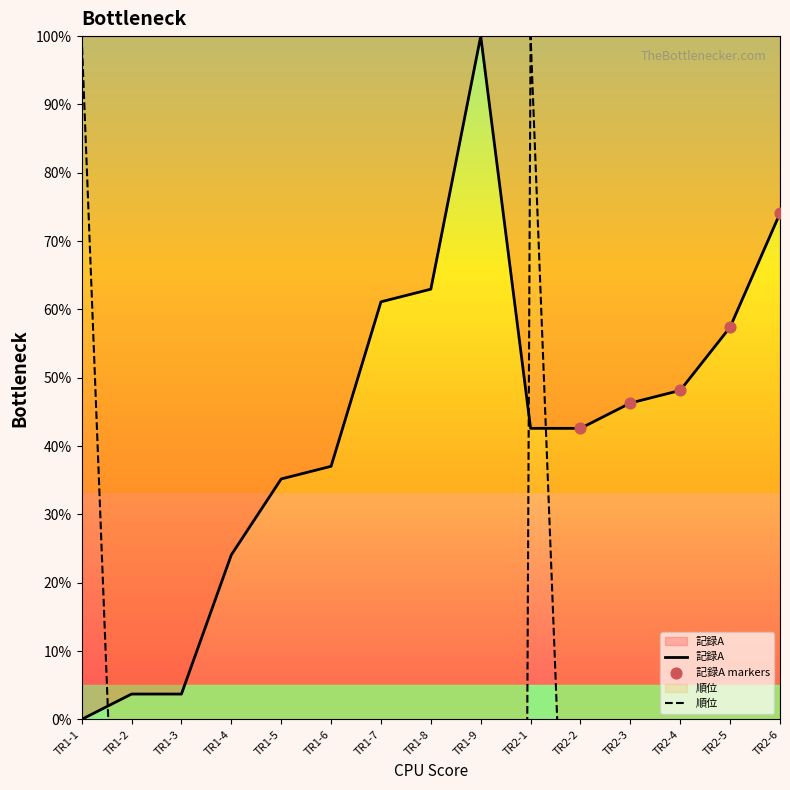

Which series has the widest spread of Y values?

順位